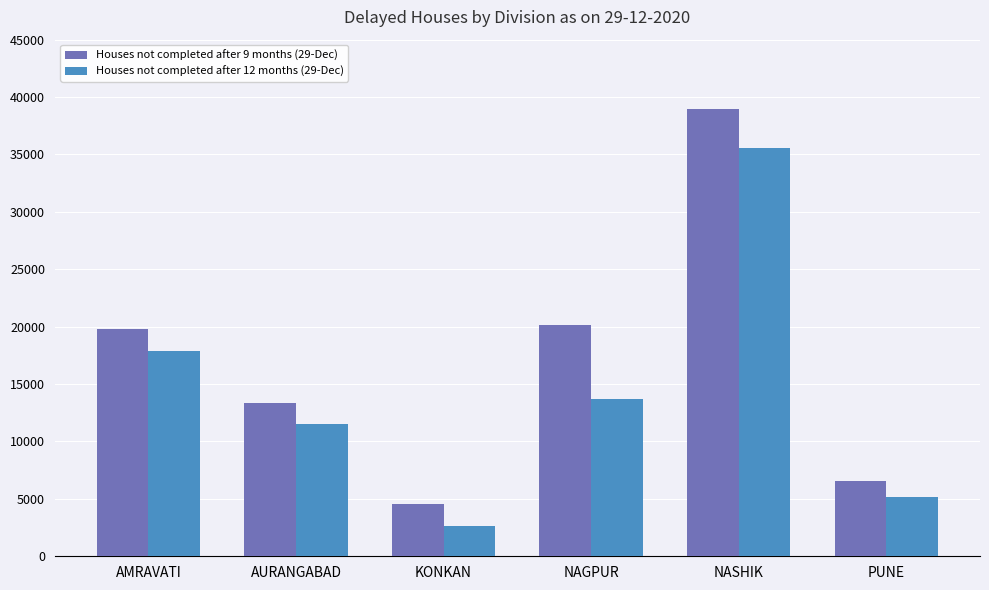

What is the value of the Houses not completed after 12 months (29-Dec) bar at the 6th from the left?

5175